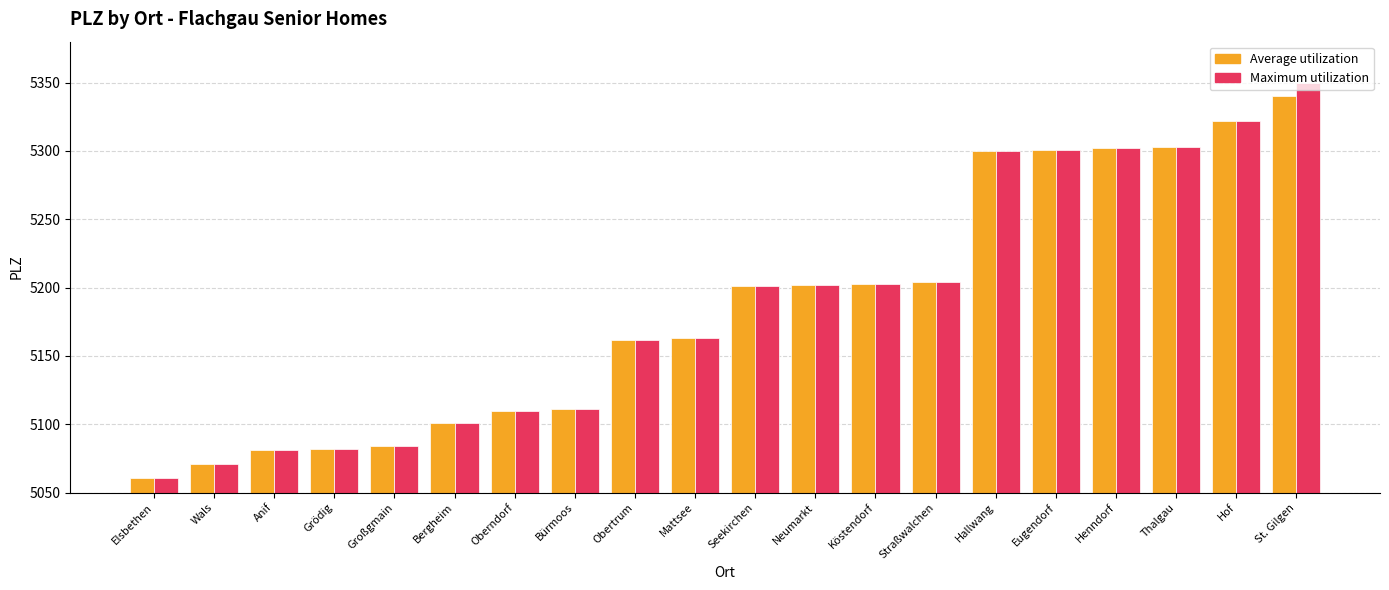

How many groups of bars are there?

20